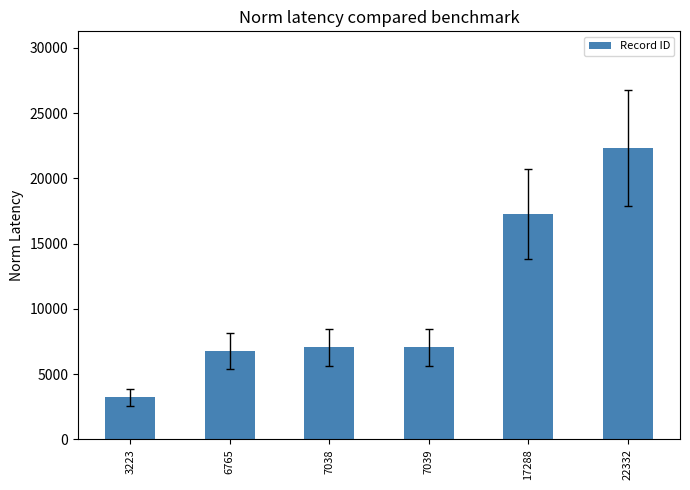

Which label corresponds to the smallest value in the chart?

3223